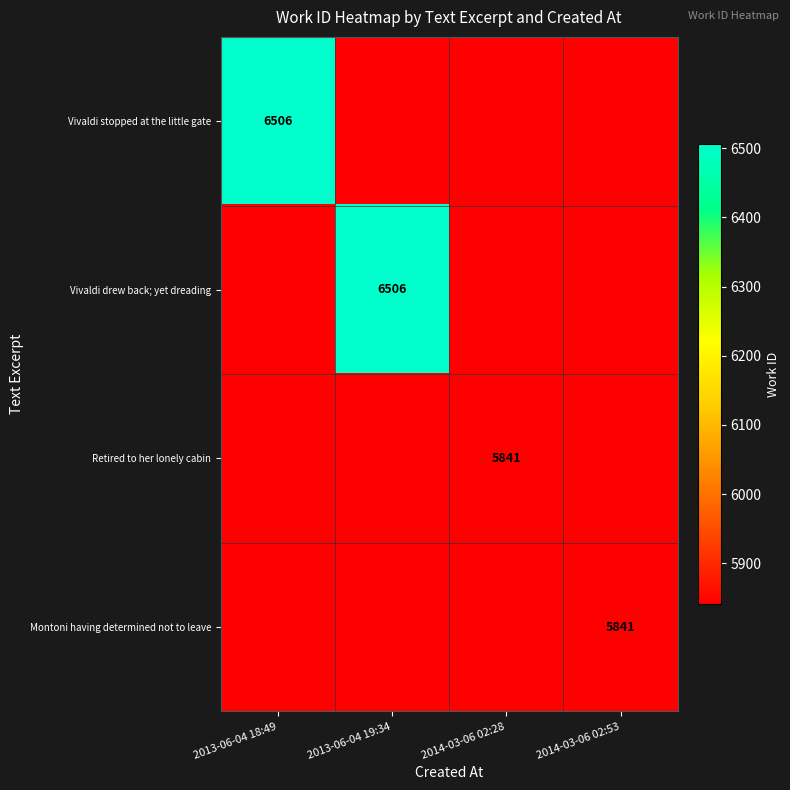

True or false: Vivaldi drew back; yet dreading has a value of 2420 at 2013-06-04 19:34.

False